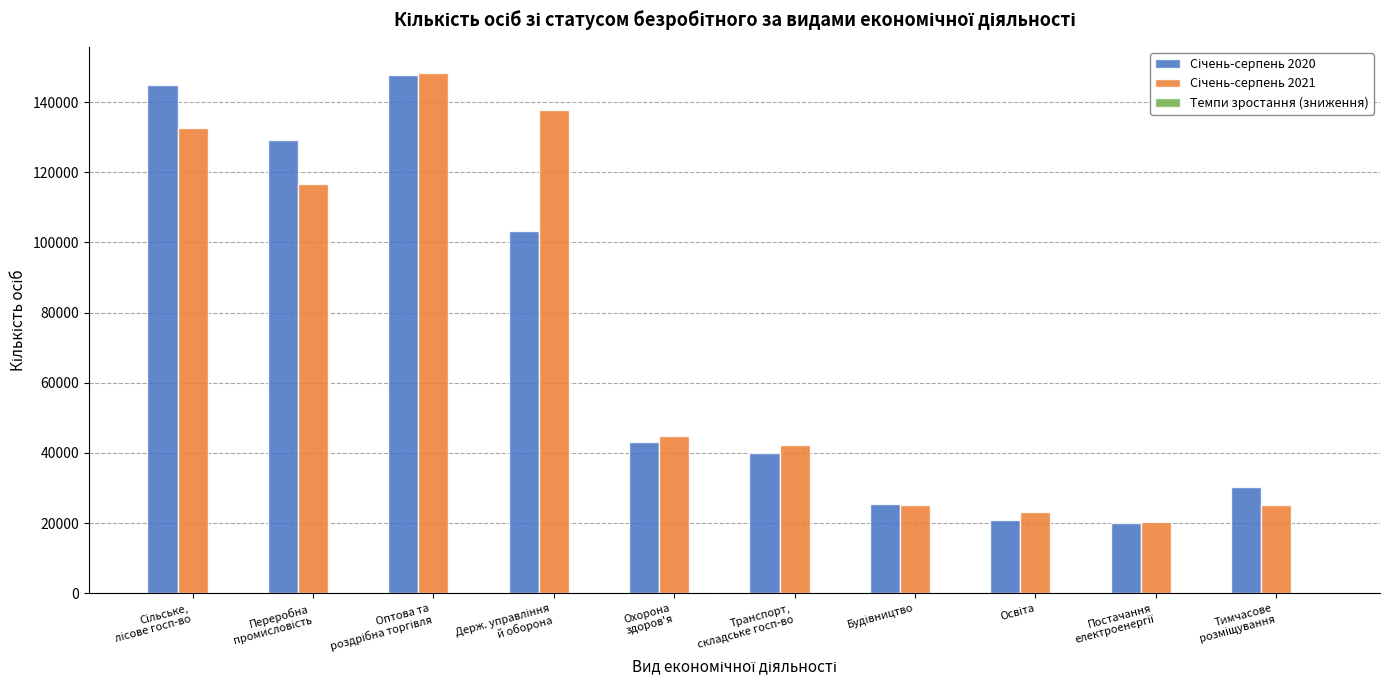

What is the greatest value displayed?

148325.0